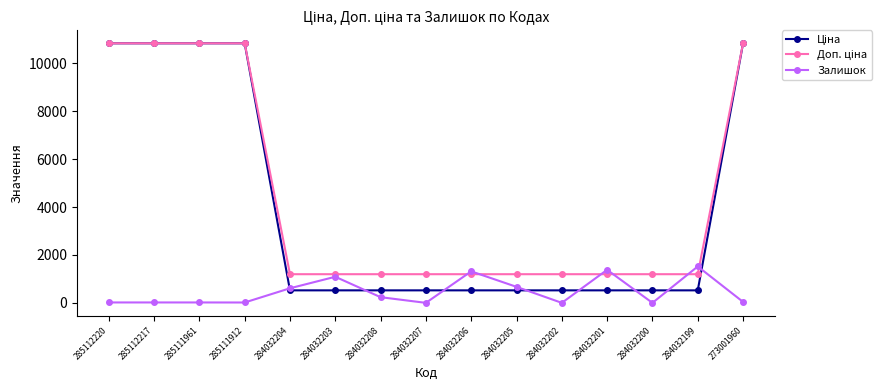

What is the spread (max minus min) of values at 284032199?

997.8